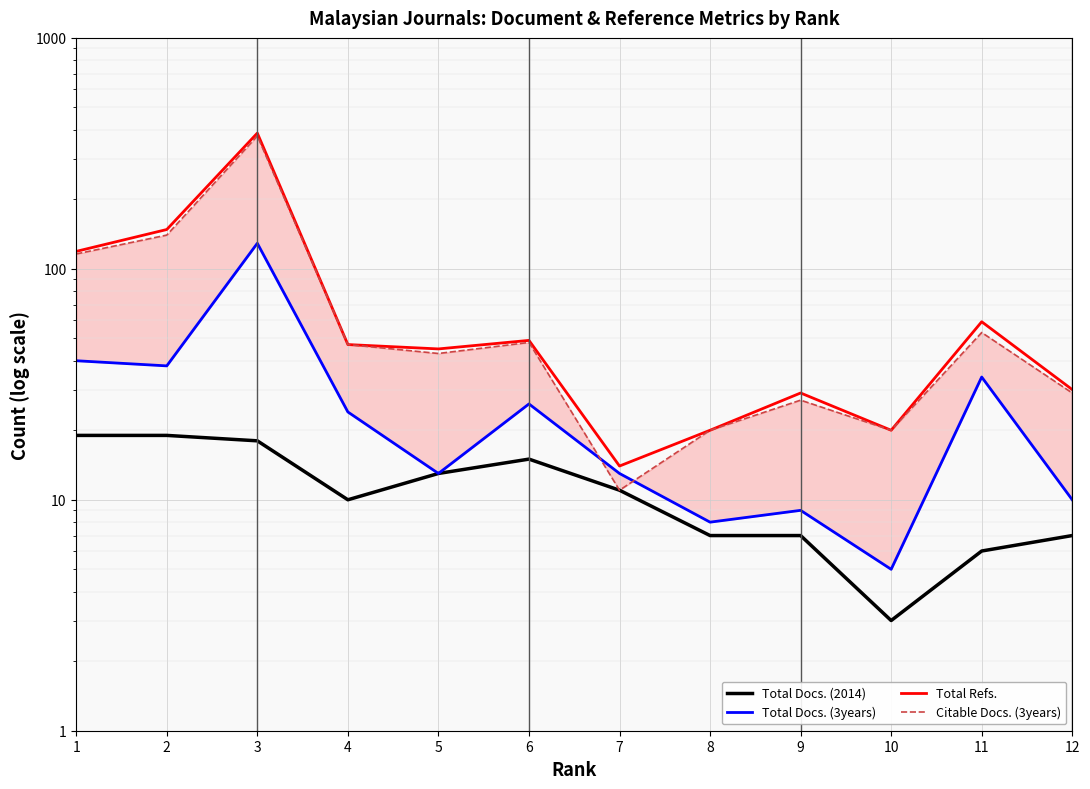

What are all the series names shown in the legend?

Total Docs. (2014), Total Docs. (3years), Total Refs., Citable Docs. (3years)